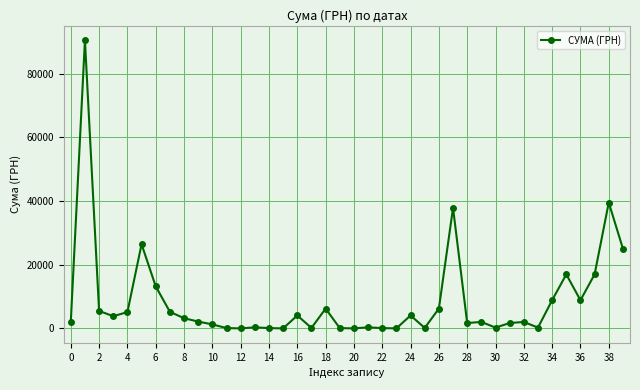

What is the maximum value shown in the chart?

90526.3